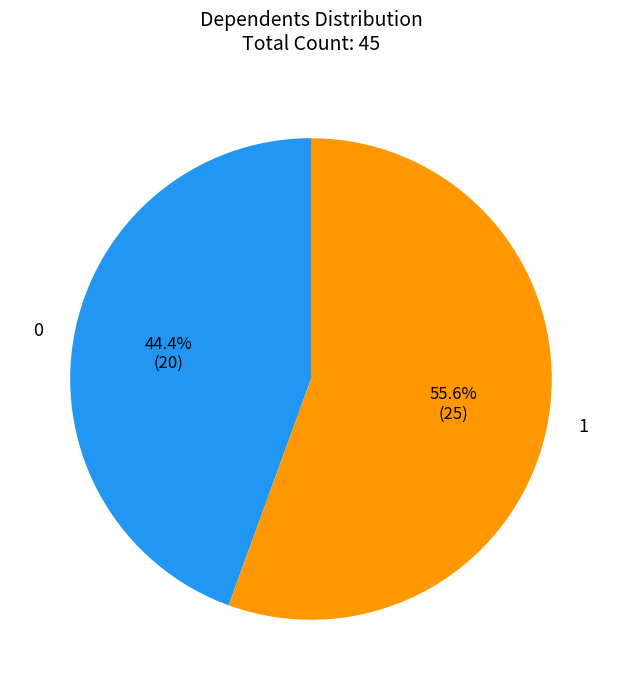

Combined, what portion of the pie is 0 and 1?

100.0%